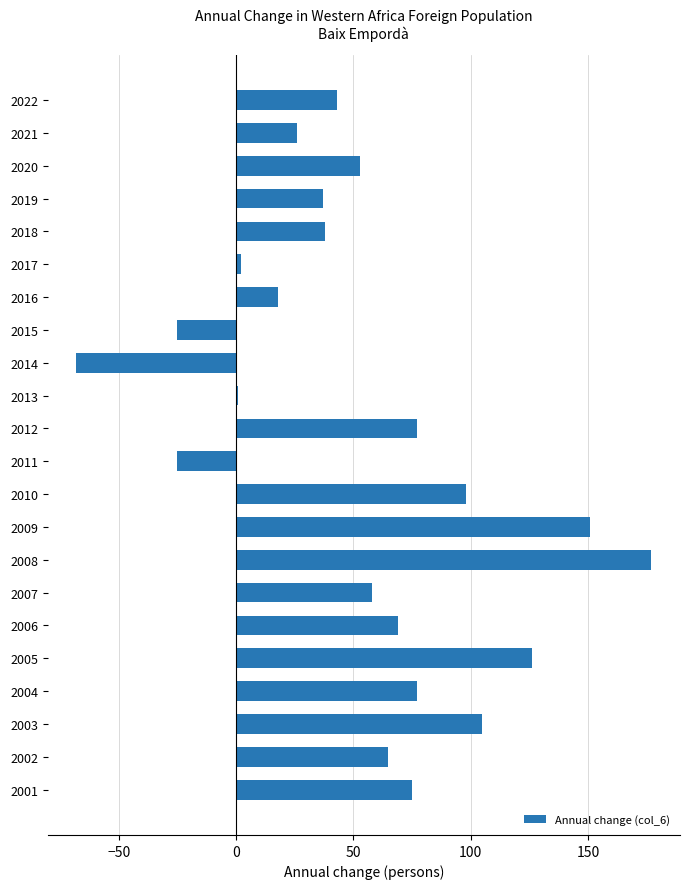

What is the change in value from 2015 to 2009?

+176